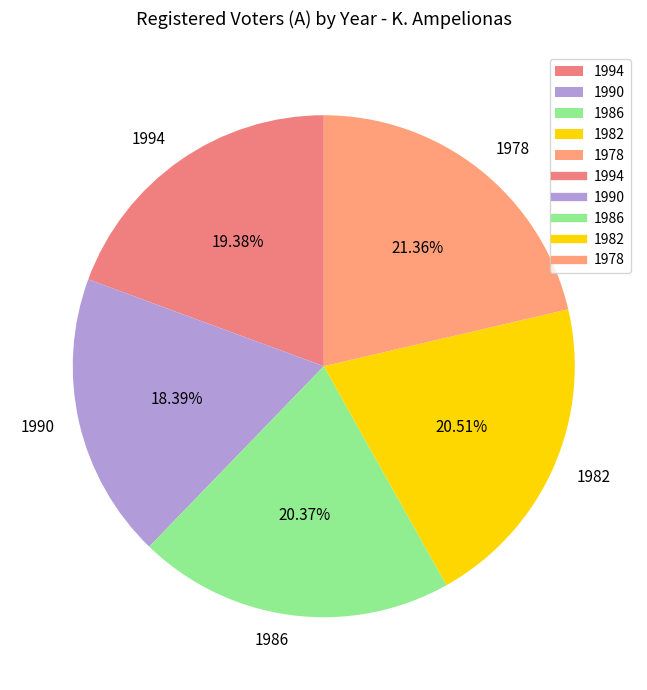

What percentage is the 1982 slice, to the nearest percent?

21%